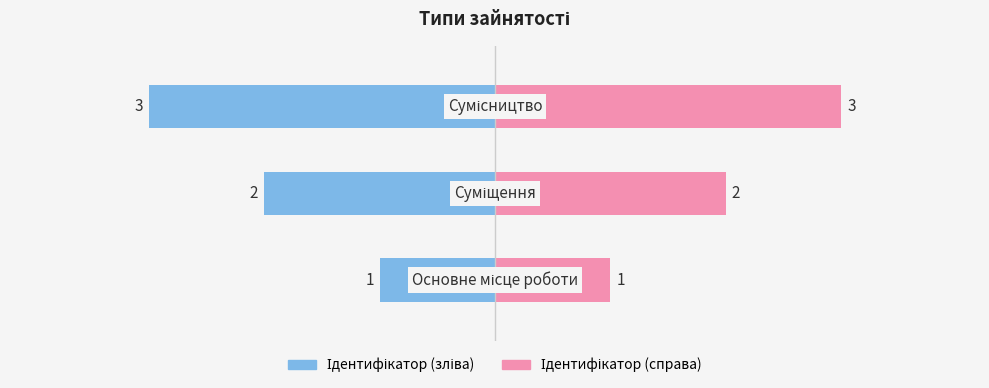

What are all the series names shown in the legend?

Ідентифікатор (зліва), Ідентифікатор (справа)